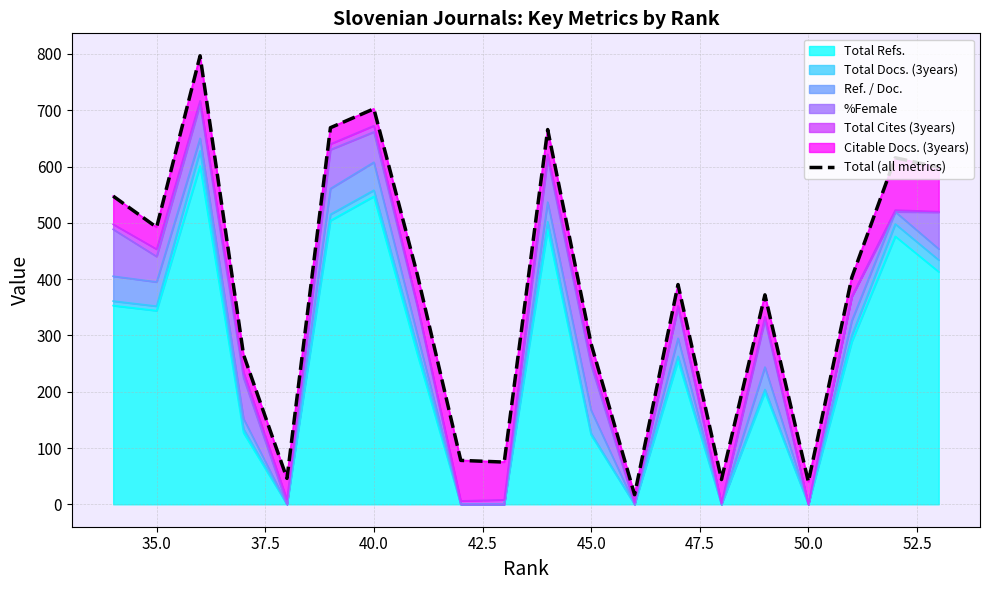

True or false: Total Refs. has a value of 344 at 35.0.

True